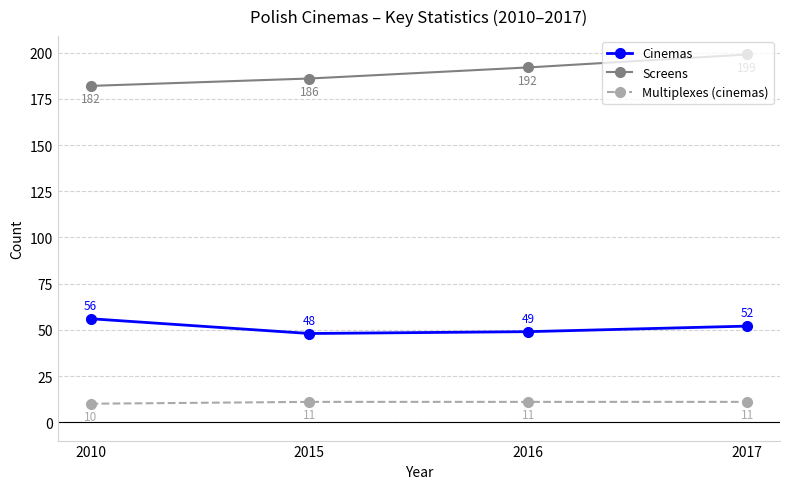

What are all the series names shown in the legend?

Cinemas, Screens, Multiplexes (cinemas)